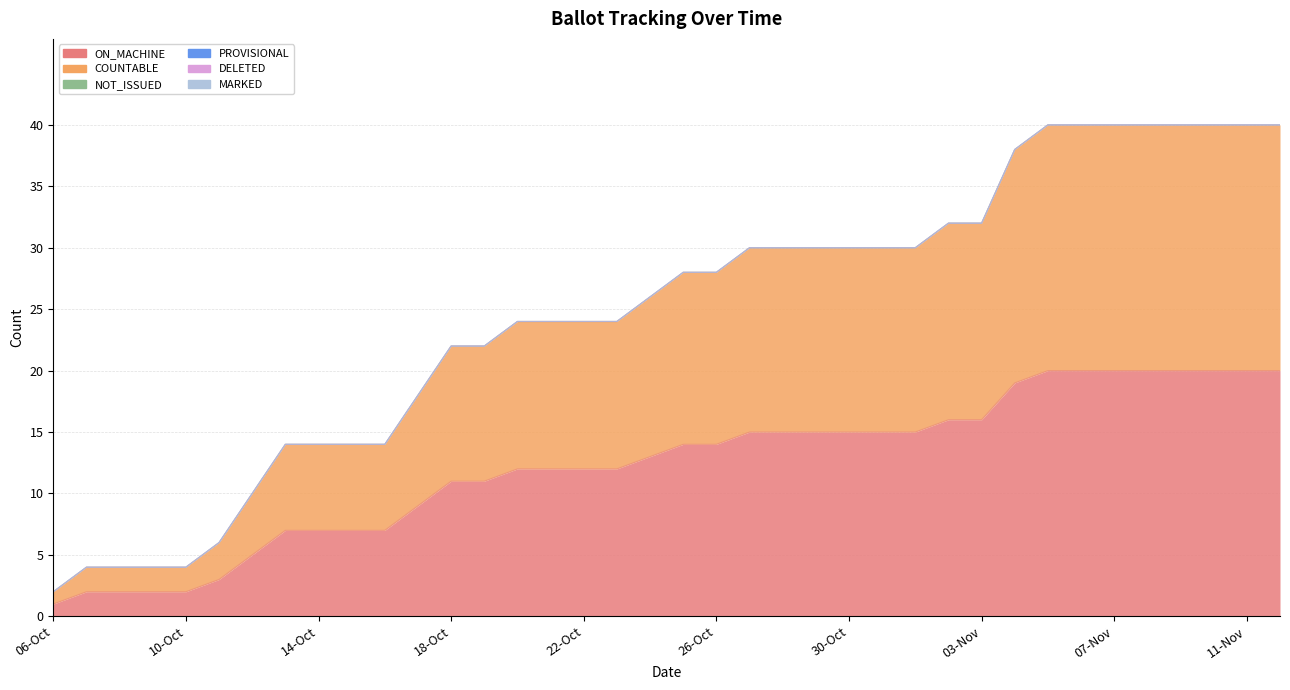

At 24-Oct, list the series in order from largest to smallest.

ON_MACHINE, COUNTABLE, NOT_ISSUED, PROVISIONAL, DELETED, MARKED